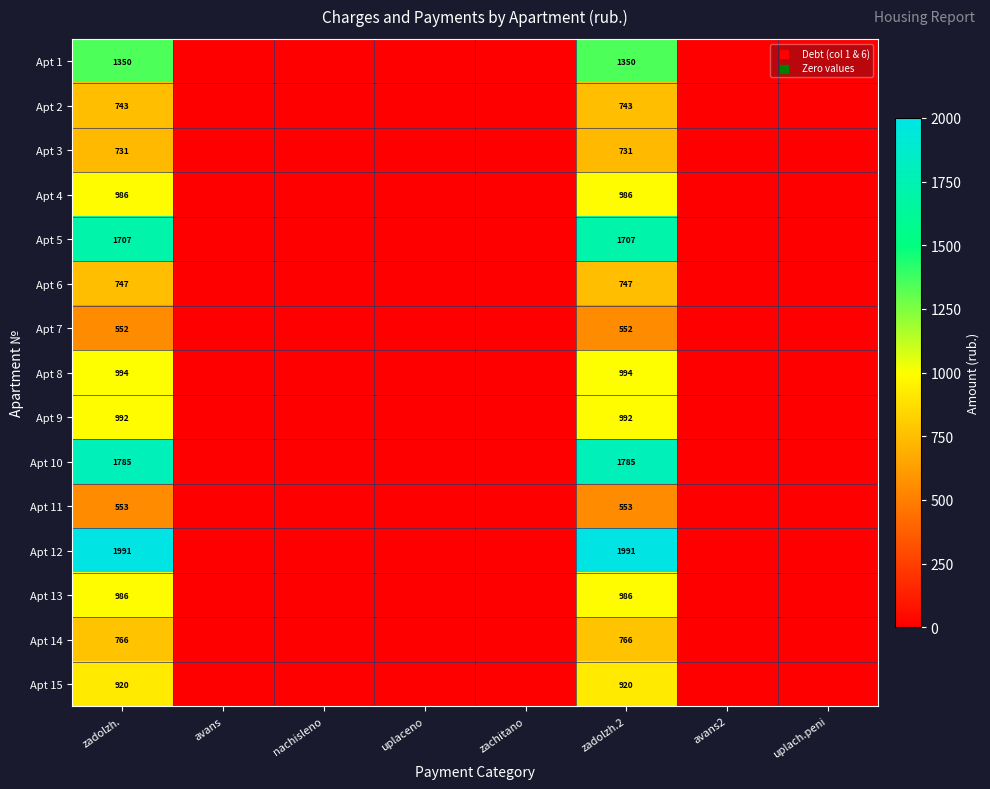

What is the spread (max minus min) of values at zadolzh.2?

1439